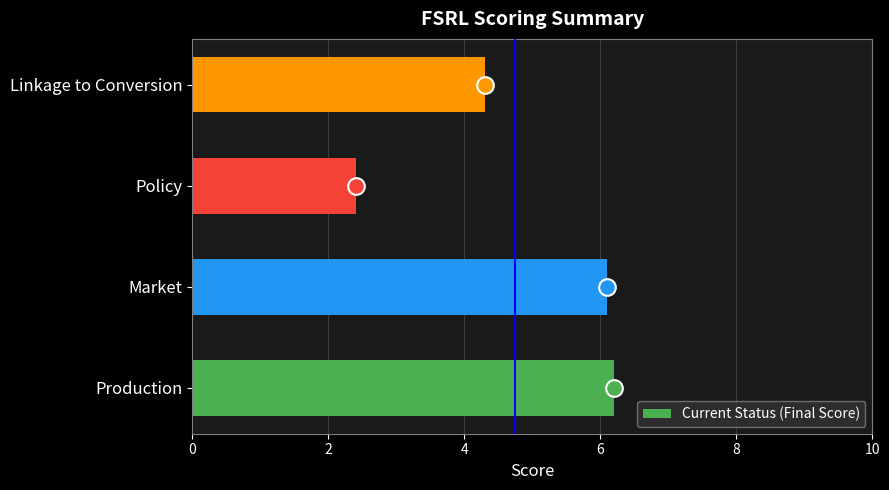

What is the average value?

4.8